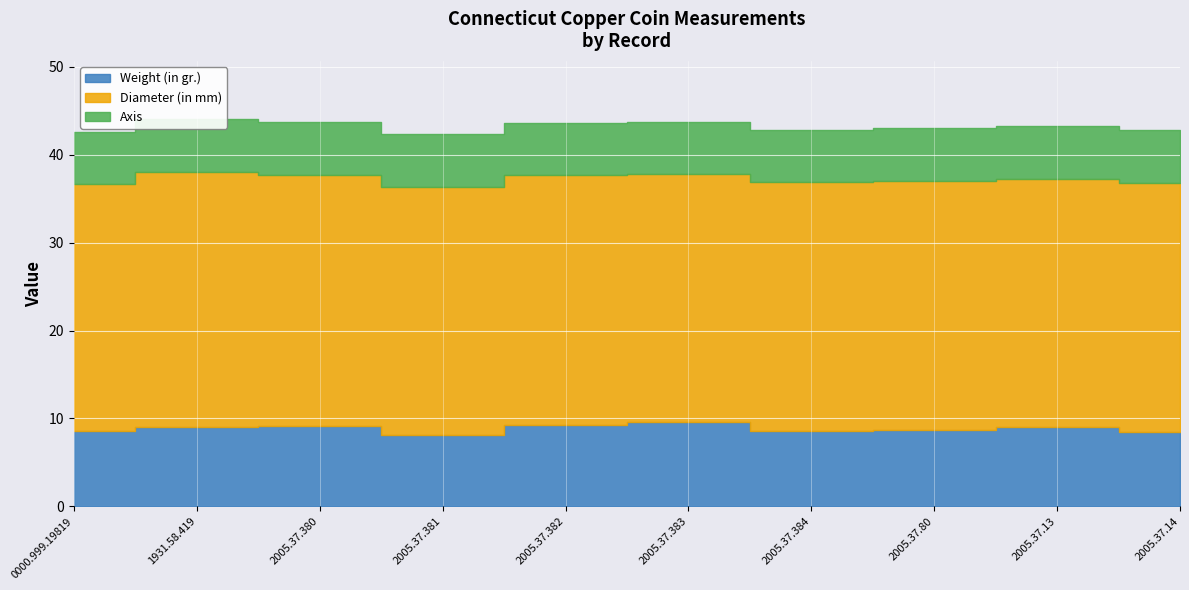

What is the lowest value of the Weight (in gr.) series?

8.1